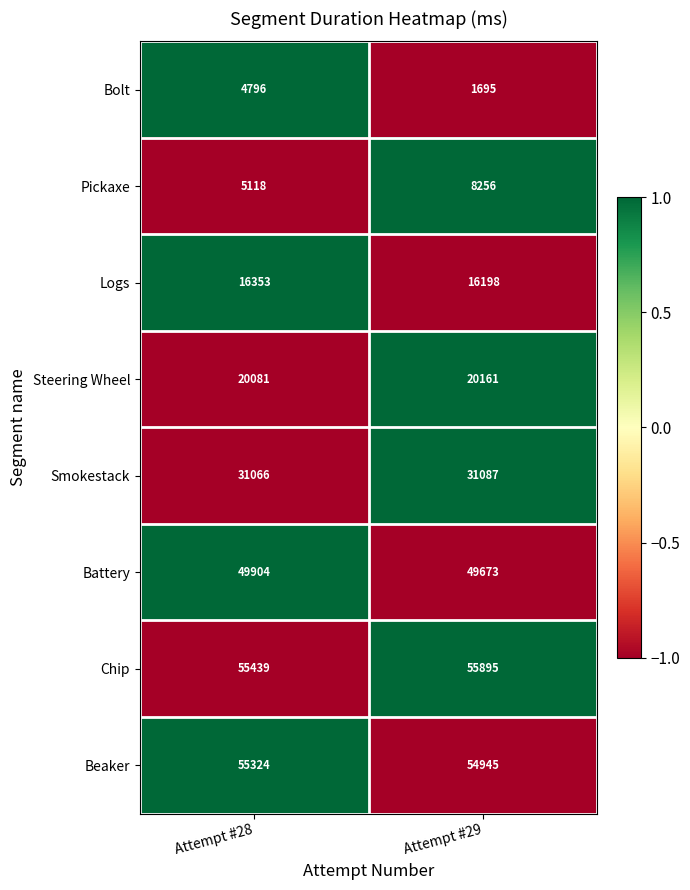

Reading left to right, list all the values displayed in this chart.

Bolt: Attempt #28=4796	Attempt #29=1695
Pickaxe: Attempt #28=5118	Attempt #29=8256
Logs: Attempt #28=16353	Attempt #29=16198
Steering Wheel: Attempt #28=20081	Attempt #29=20161
Smokestack: Attempt #28=31066	Attempt #29=31087
Battery: Attempt #28=49904	Attempt #29=49673
Chip: Attempt #28=55439	Attempt #29=55895
Beaker: Attempt #28=55324	Attempt #29=54945